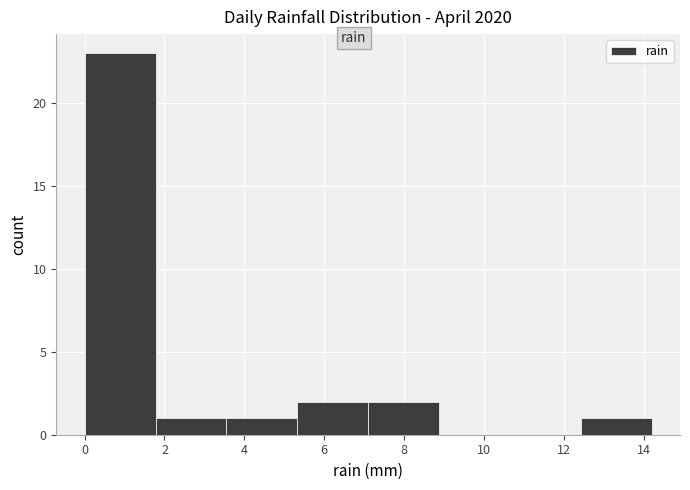

Which range on the x-axis has the tallest bar?

0.0 to 1.8